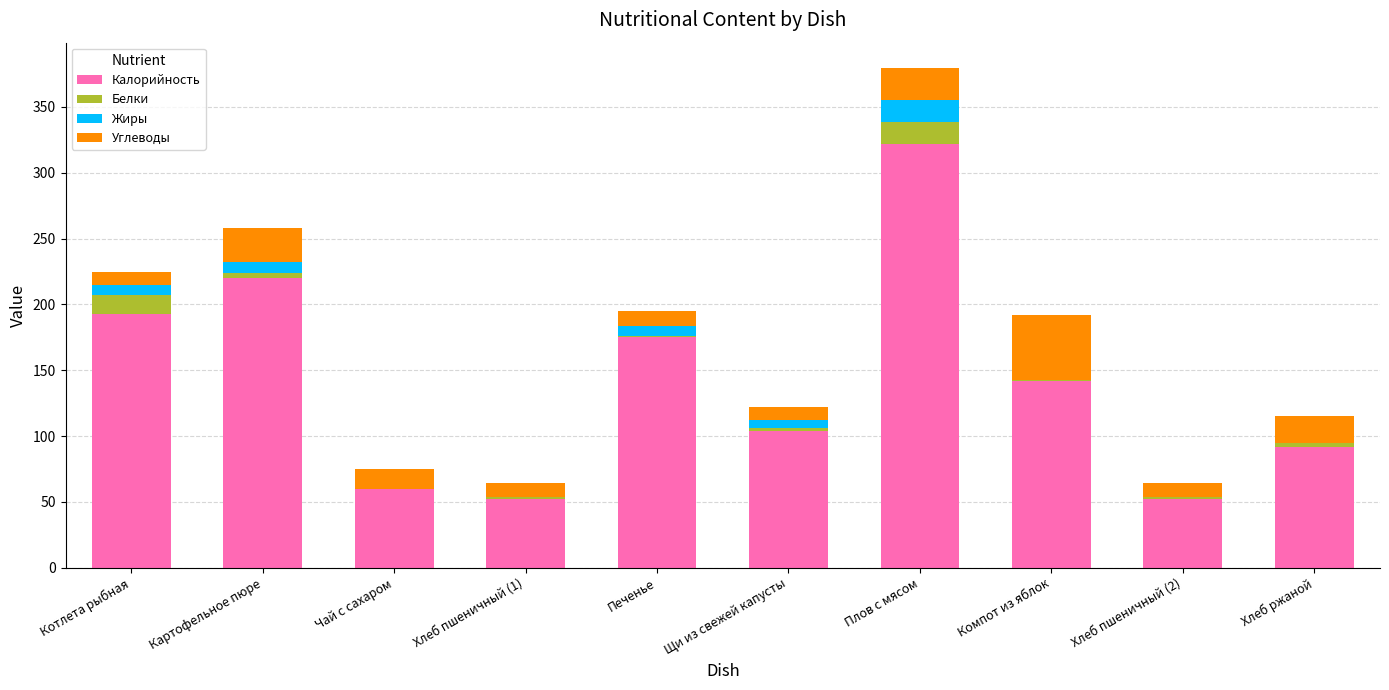

What is the total value across all series at Котлета рыбная?

224.3